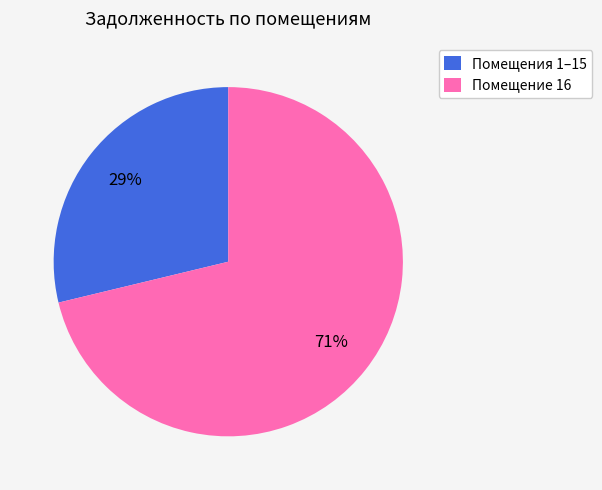

Combined, do Помещение 16 and Помещения 1–15 account for over 50%?

Yes